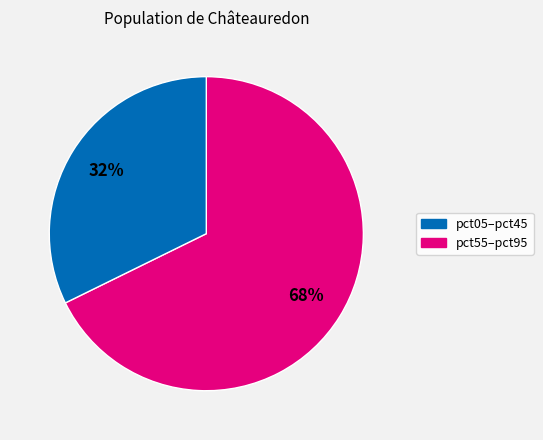

Does any single category account for the majority?

Yes